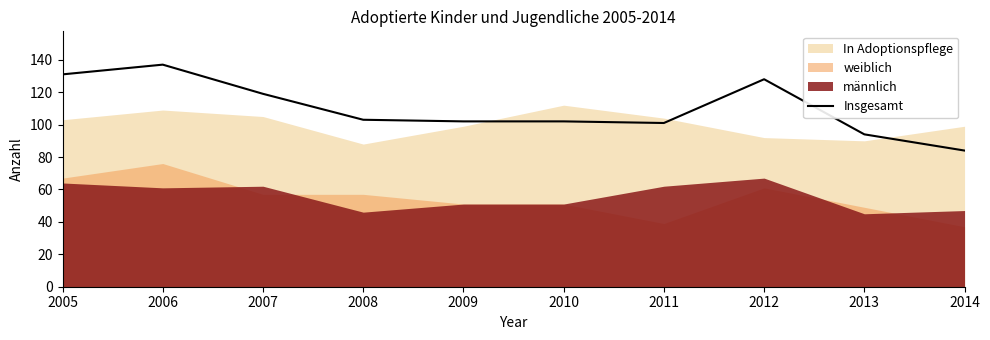

What is the difference between the maximum and minimum values?

53